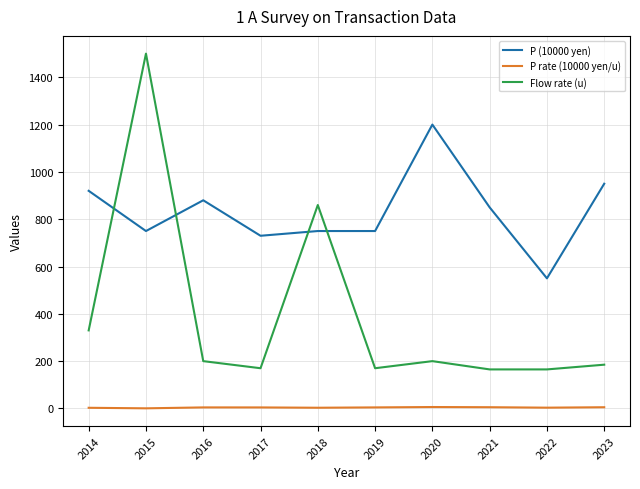

Is it true that P (10000 yen) equals 950.0 at 2023?

True